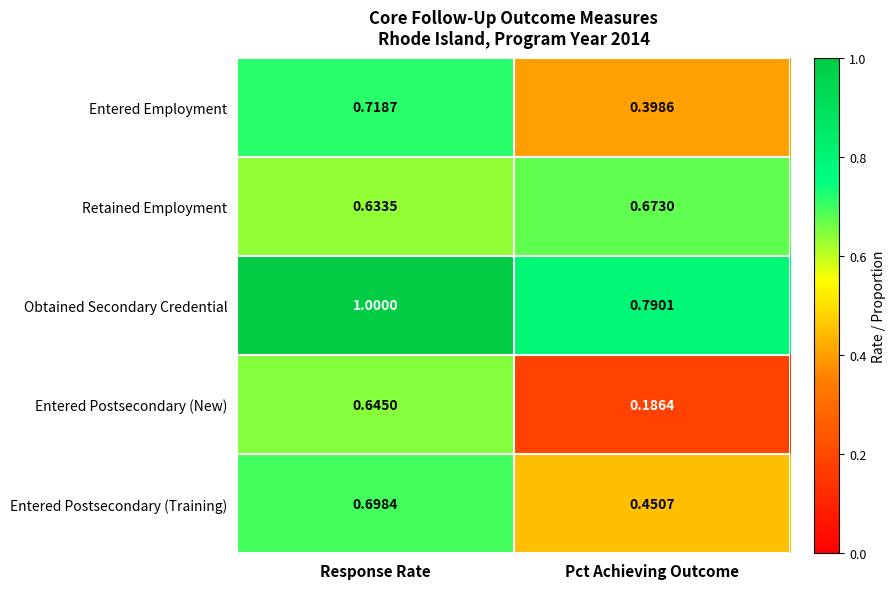

Count the number of data series in this chart.

5